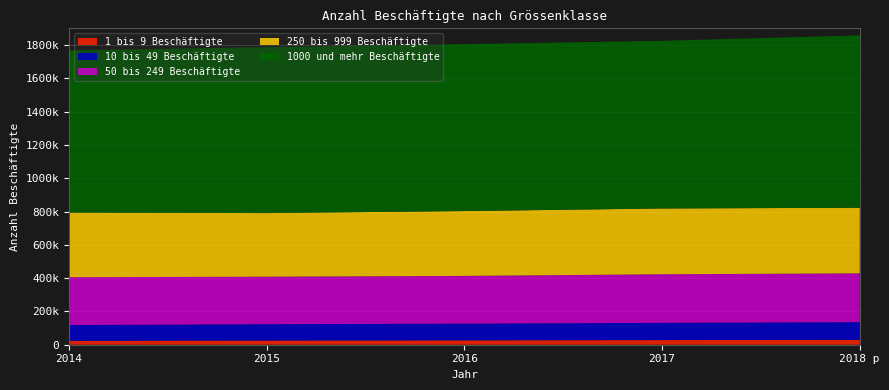

Reading left to right, what are all the values shown in this chart?

1 bis 9 Beschäftigte: 2014=23483	2015=25161	2016=26446	2017=27953	2018 p=29659
10 bis 49 Beschäftigte: 2014=94699	2015=98161	2016=100261	2017=103520	2018 p=105951
50 bis 249 Beschäftigte: 2014=287305	2015=285018	2016=286468	2017=291670	2018 p=292893
250 bis 999 Beschäftigte: 2014=387848	2015=382246	2016=389581	2017=395102	2018 p=394099
1000 und mehr Beschäftigte: 2014=974956	2015=996201	2016=1002571	2017=1006868	2018 p=1035041